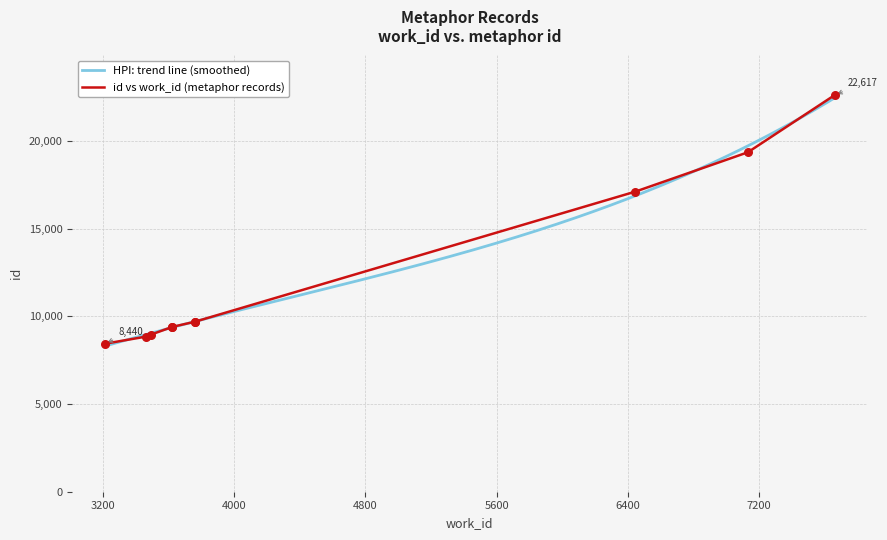

What is the maximum value for HPI: trend line (smoothed)?

22458.3